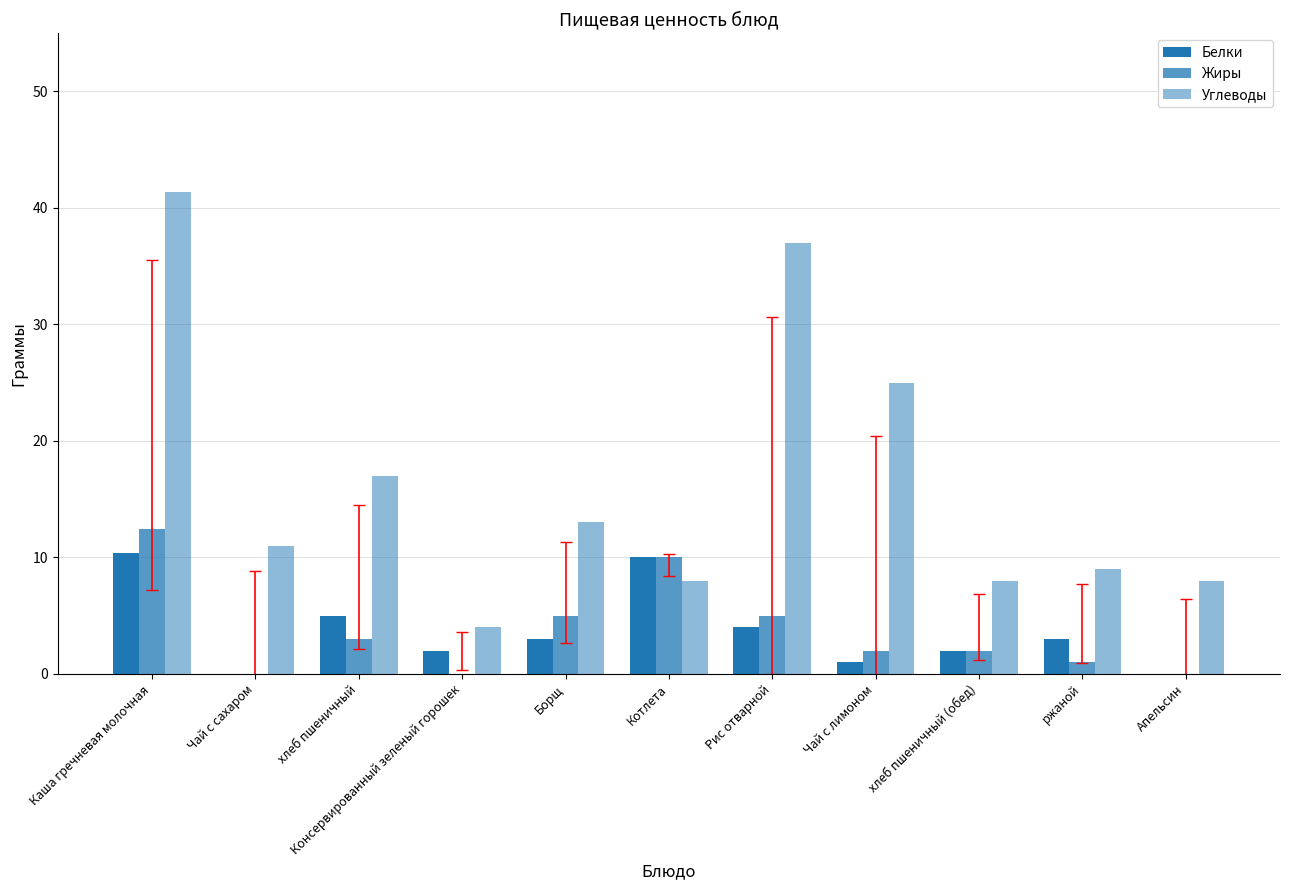

What is the difference between the Углеводы values at Рис отварной and хлеб пшеничный (обед)?

29.0